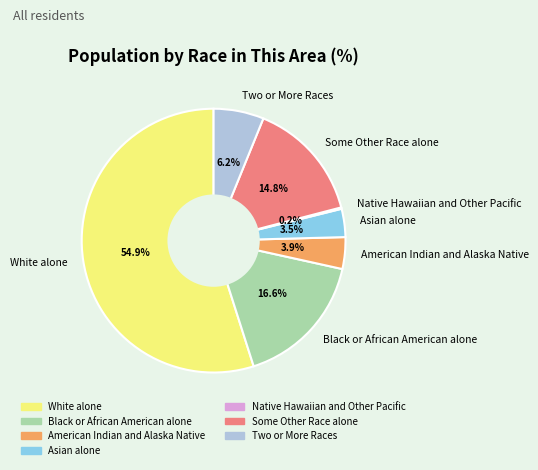

Is there a majority slice in this chart?

Yes